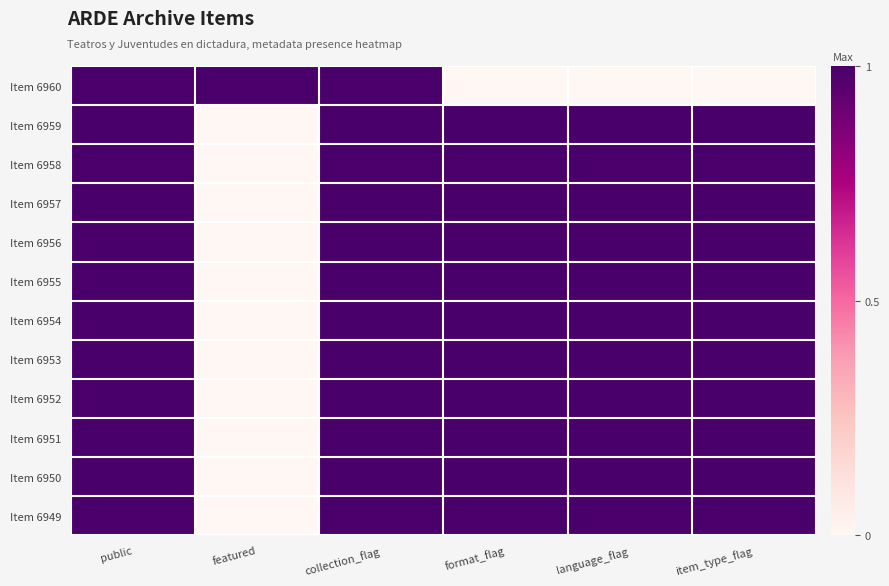

At which category does the chart reach its peak across all series?

public